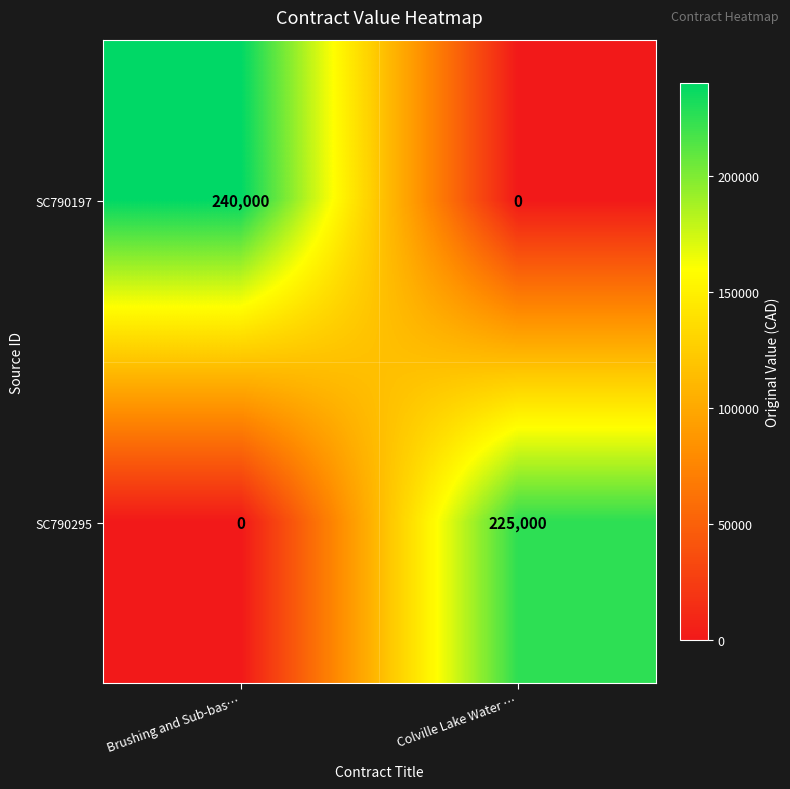

How many series are shown in this chart?

2